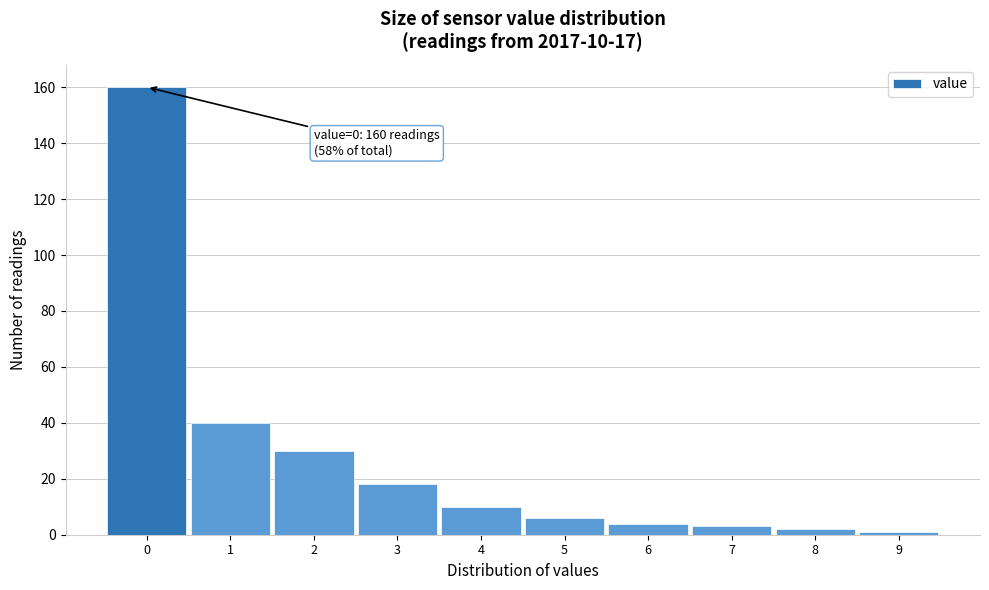

Over which range of the x-axis is the bar tallest?

-0.5 to 0.5